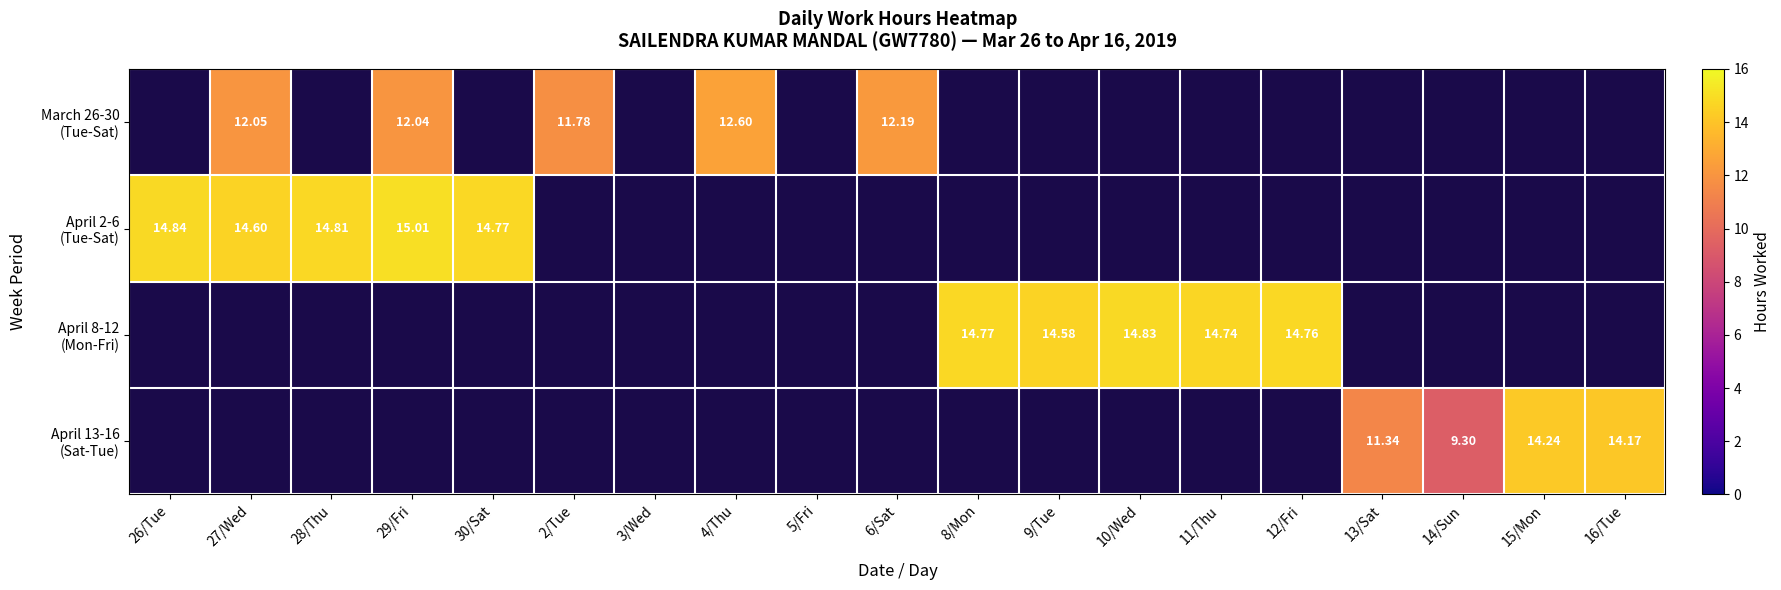

What is the difference between the highest and lowest values at 29/Fri?

15.0